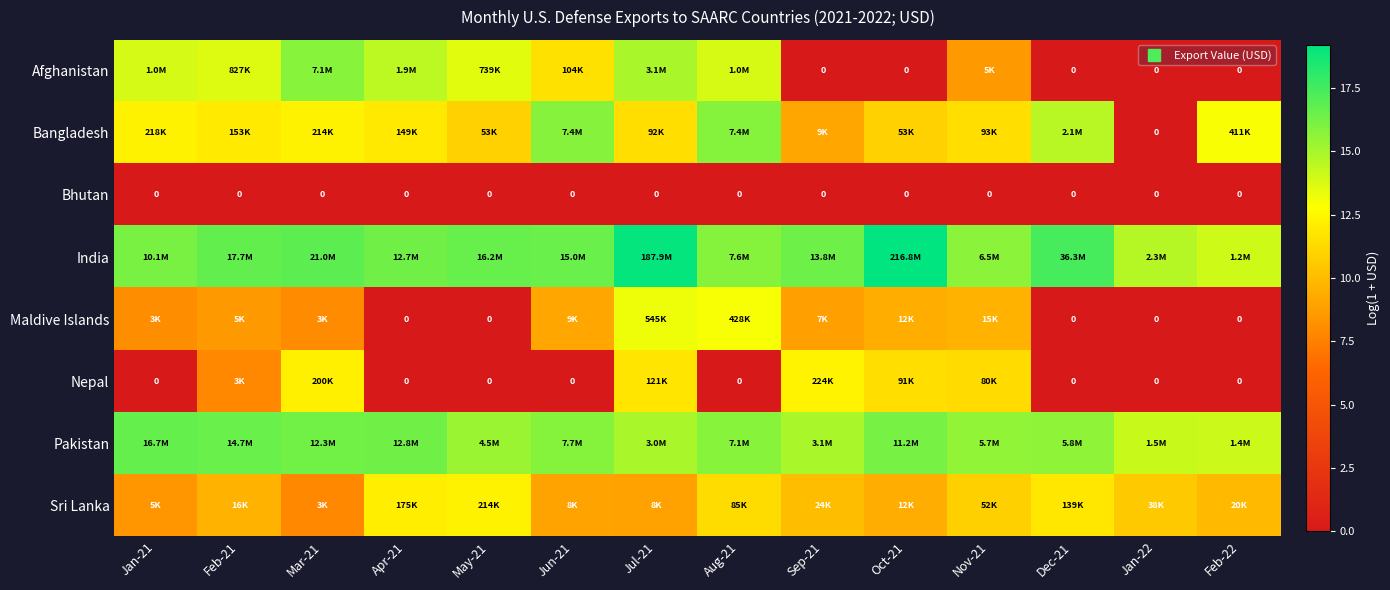

At which category does the chart reach its minimum across all series?

Sep-21